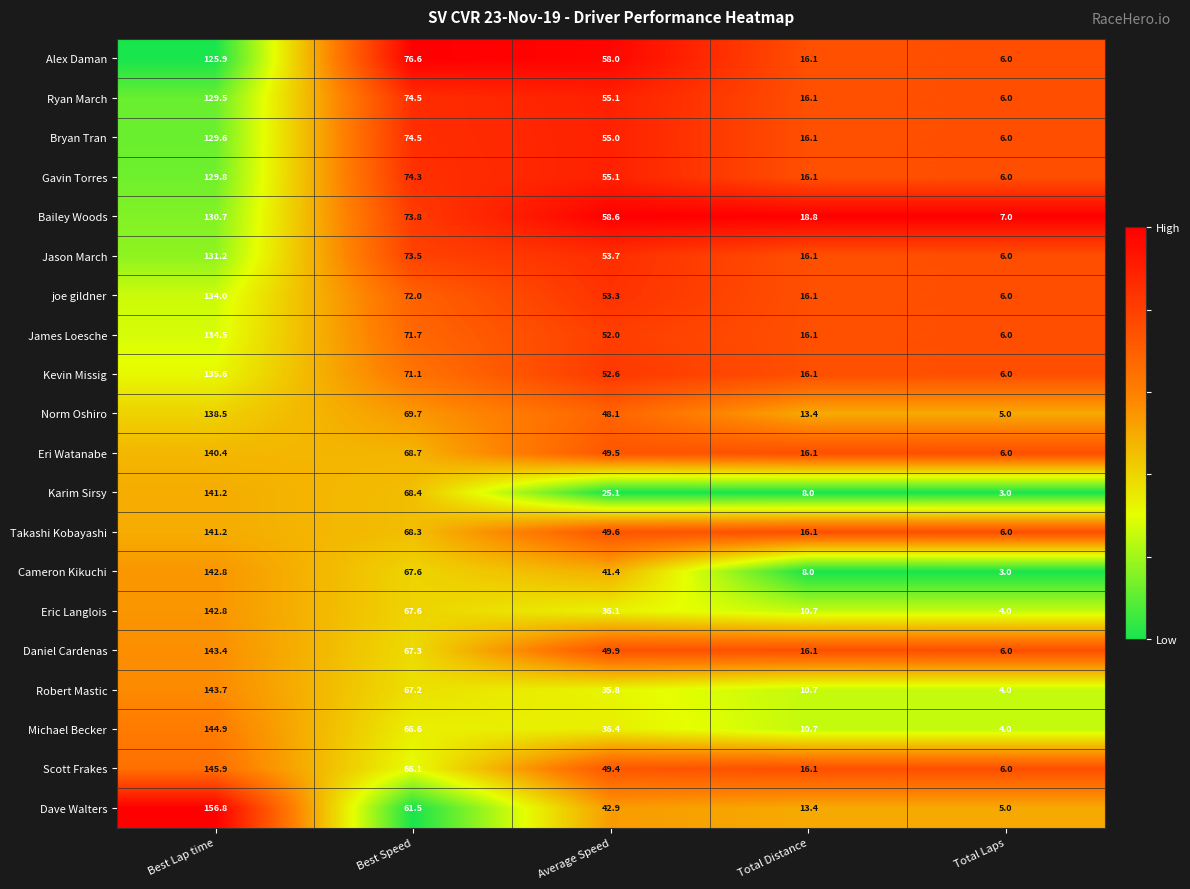

What is the difference between the maximum and minimum values in the Karim Sirsy series?

138.2